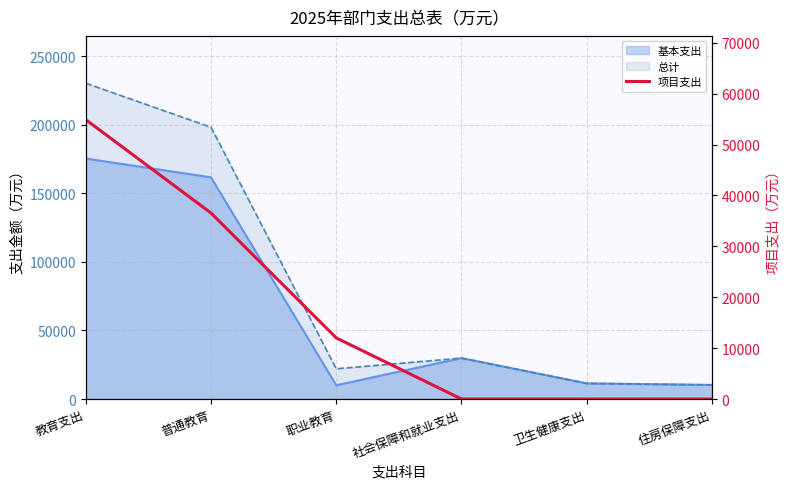

How many lines are shown in the chart?

1